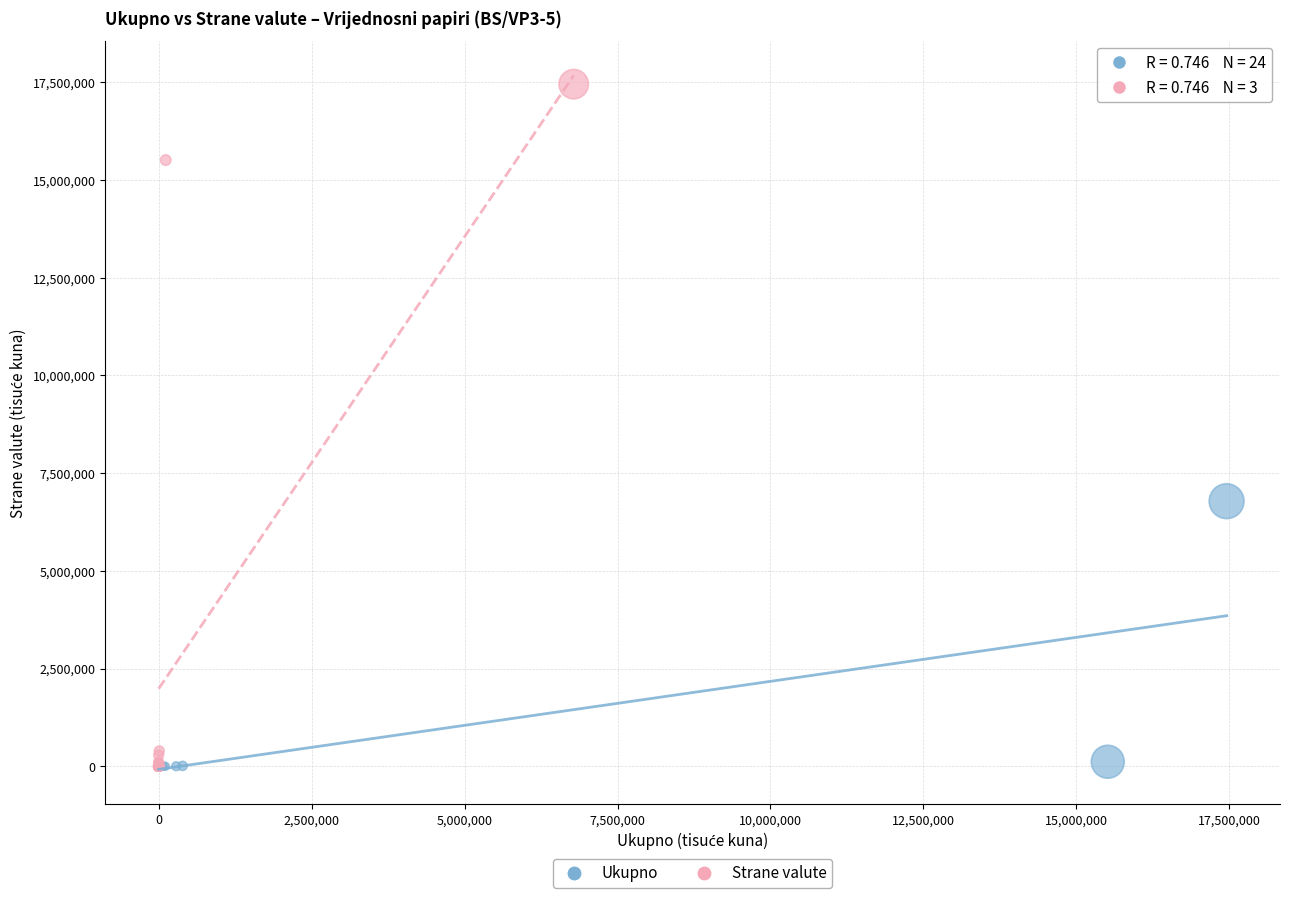

Which series has the widest spread of Y values?

Strane valute